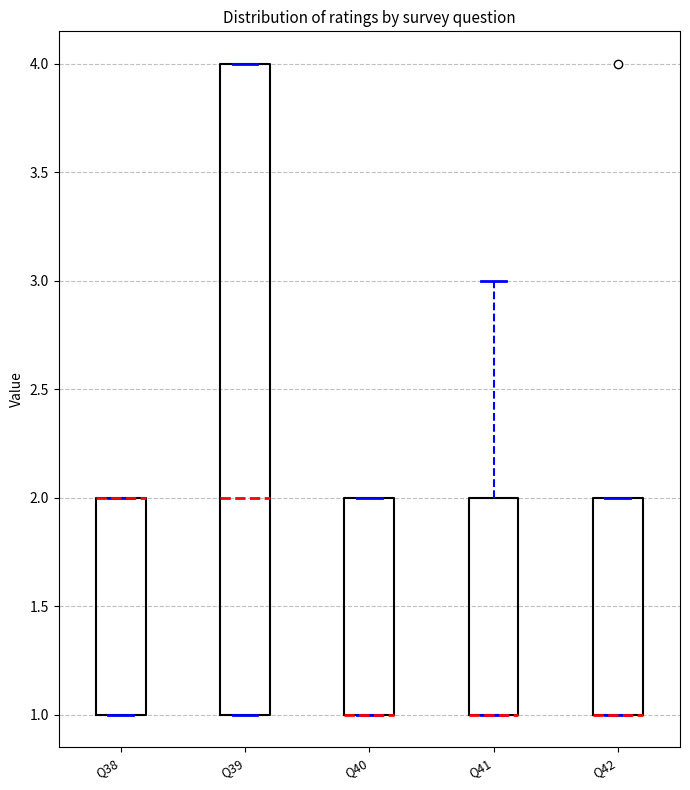

Reading left to right, transcribe this box plot: for each box, give where its median line is, the range the box spans, and where its two whiskers end, as read against the y-axis. The values are not printed on the chart, so give them approximately, as read against the axis.

Q38: median 2 (drawn on the box's upper edge), box 1 to 2, whiskers 1 to 2
Q39: median 2, box 1 to 4, whiskers 1 to 4
Q40: median 1 (drawn on the box's lower edge), box 1 to 2, whiskers 1 to 2
Q41: median 1 (drawn on the box's lower edge), box 1 to 2, whiskers 1 to 3
Q42: median 1 (drawn on the box's lower edge), box 1 to 2, whiskers 1 to 2